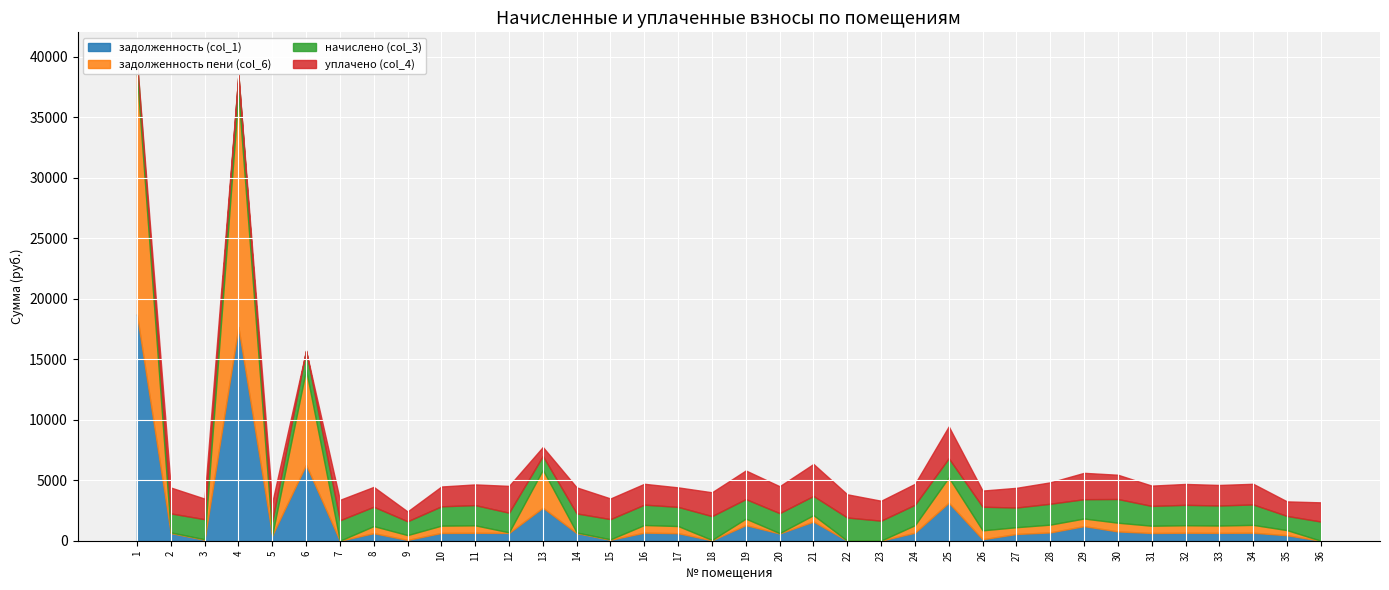

At 17, list the series in order from largest to smallest.

уплачено (col_4), начислено (col_3), задолженность (col_1), задолженность пени (col_6)